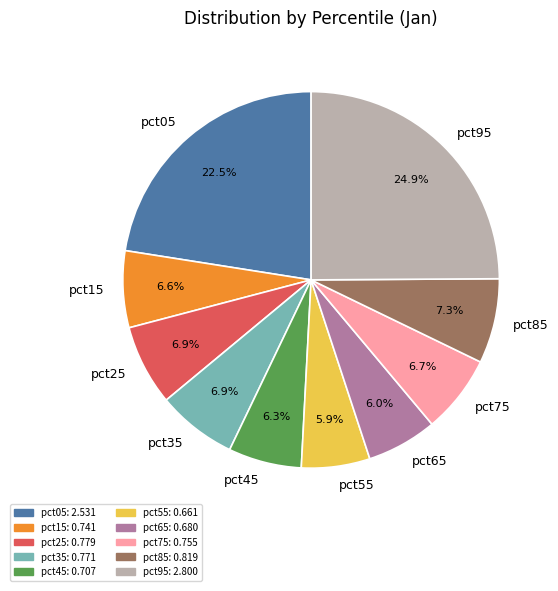

Is there a majority slice in this chart?

No